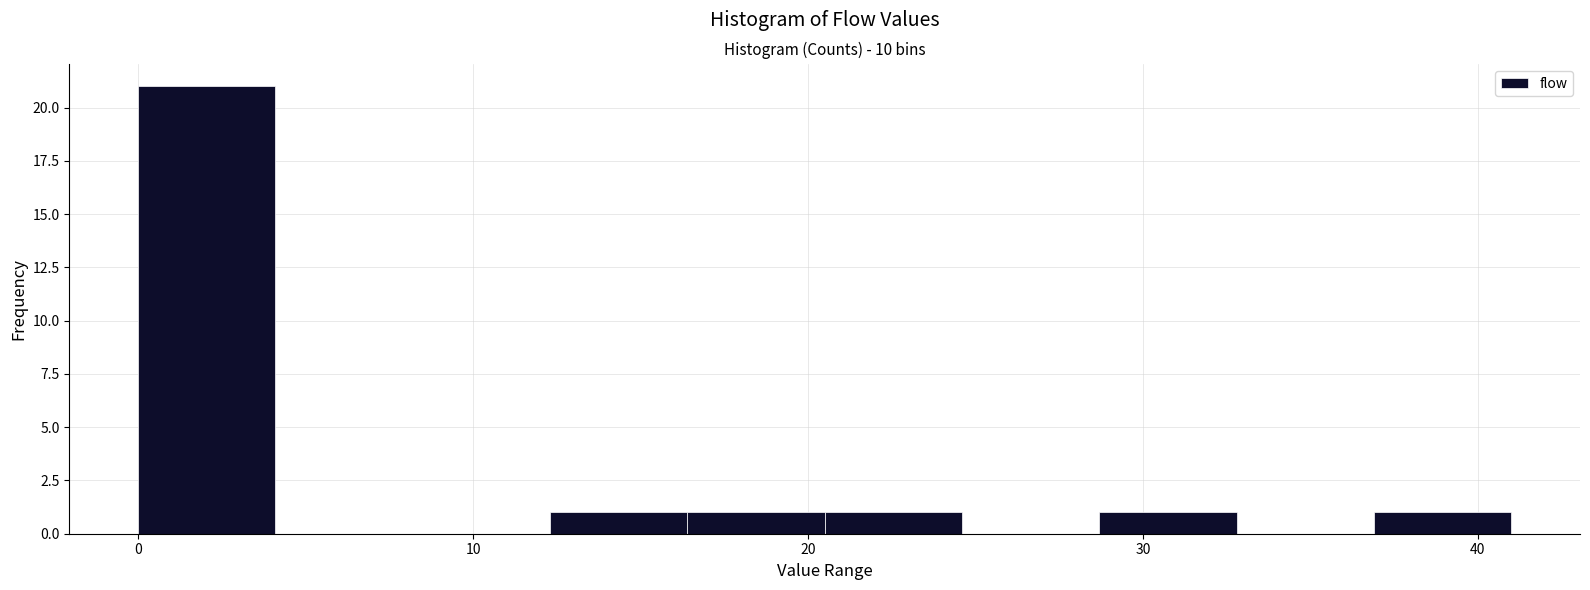

Which range on the x-axis has the tallest bar?

0.0 to 4.1